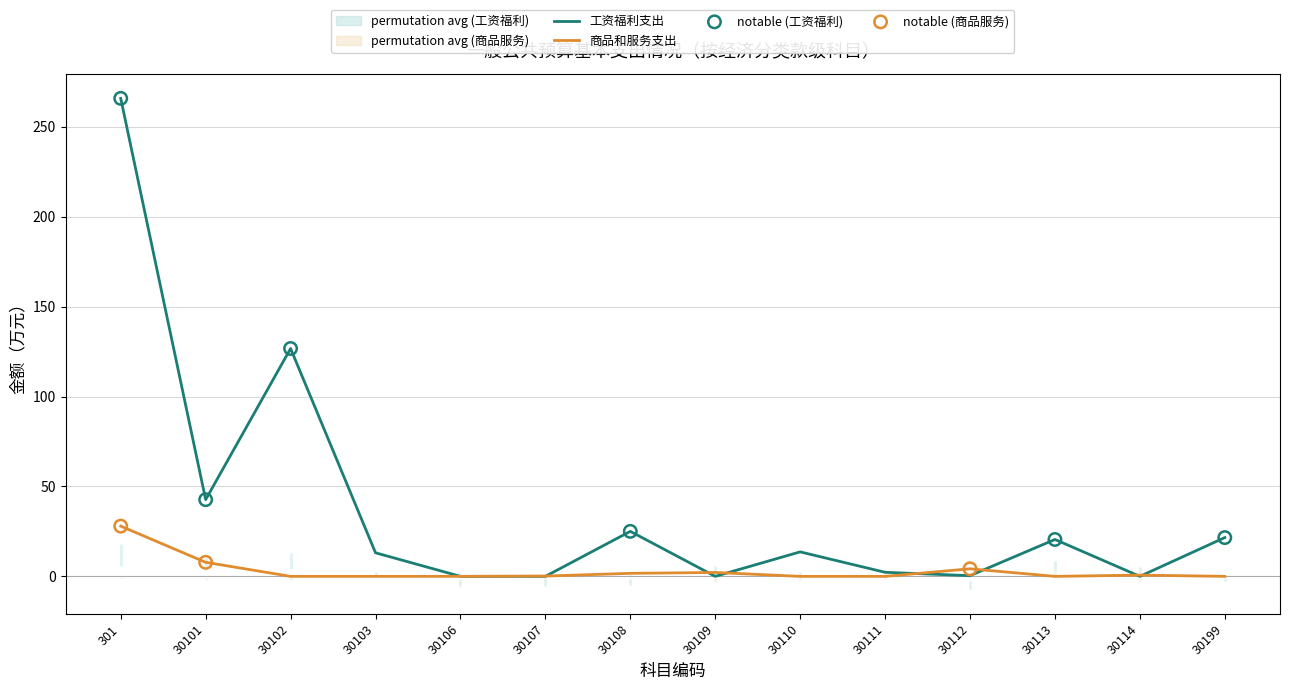

Is the value of 商品和服务支出 at 30110 greater than the value of 工资福利支出 at 30113?

No